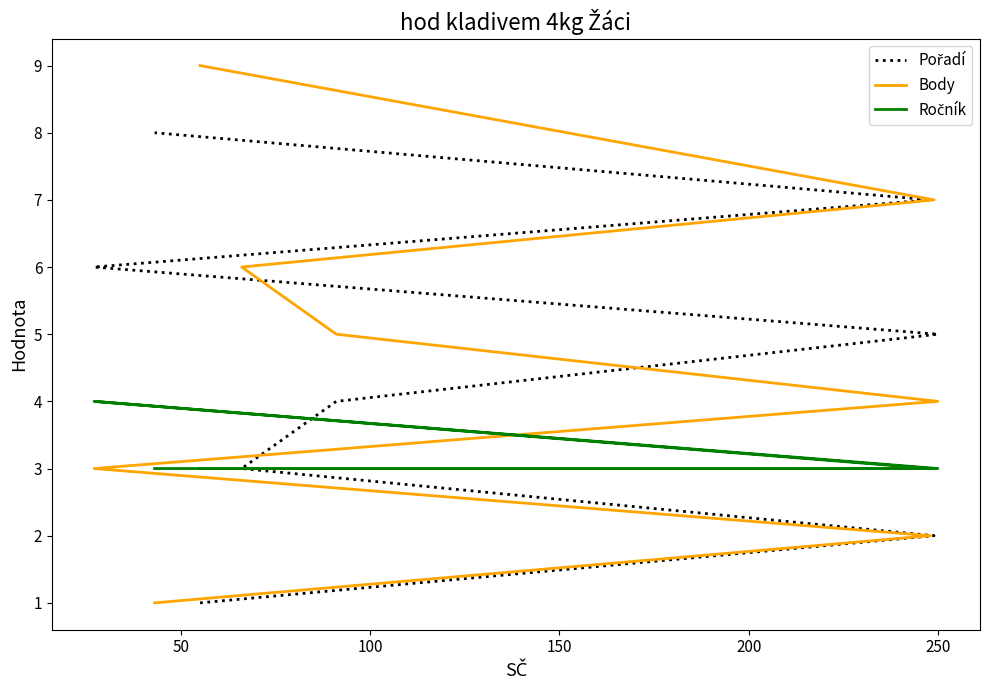

Is it true that Pořadí equals 5 at 250?

True